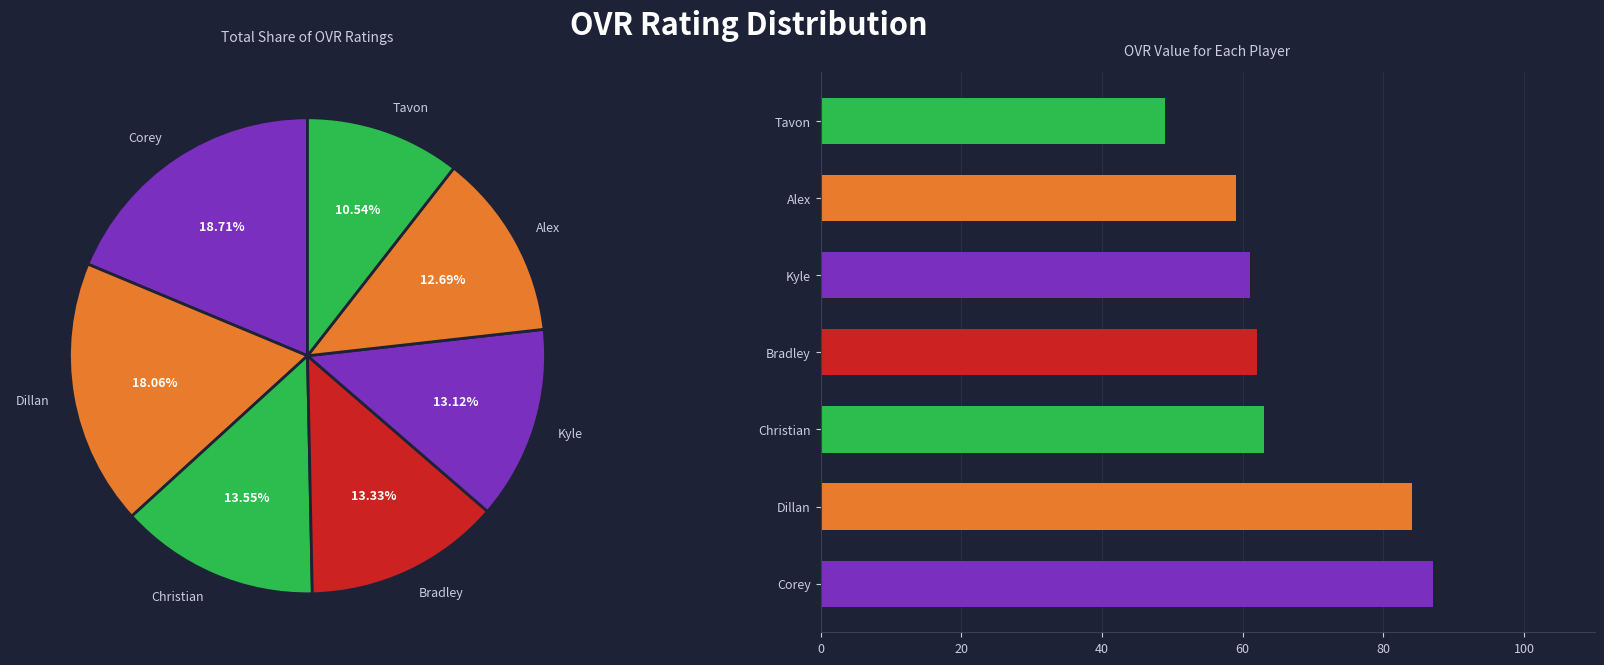

Rank the categories by value from highest to lowest.

Corey, Dillan, Christian, Bradley, Kyle, Alex, Tavon